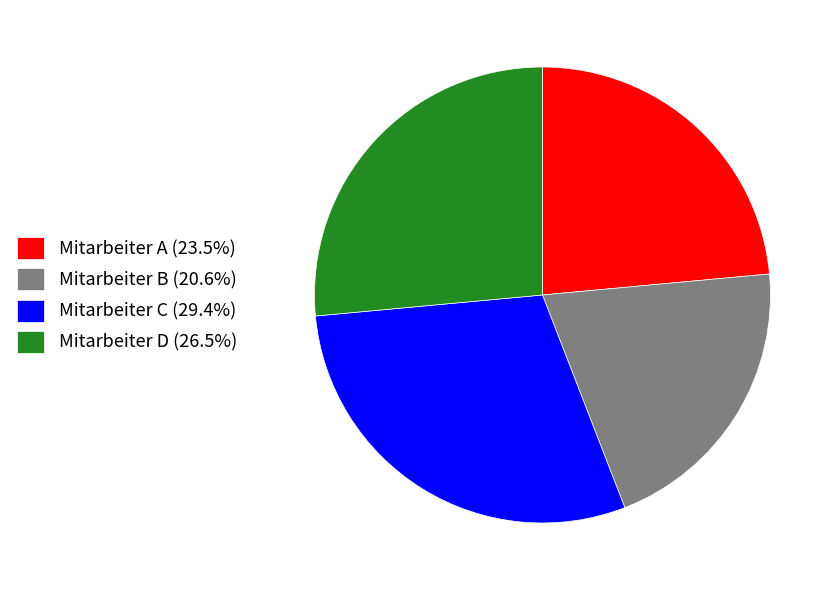

Do Mitarbeiter D (26.5%) and Mitarbeiter B (20.6%) together represent more than half of the pie?

No